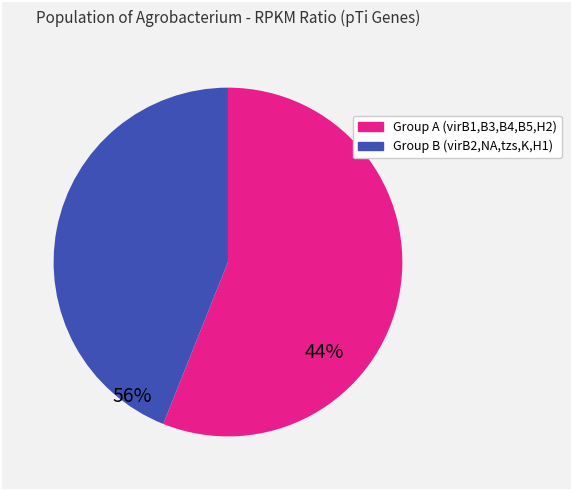

Does any single category account for the majority?

Yes